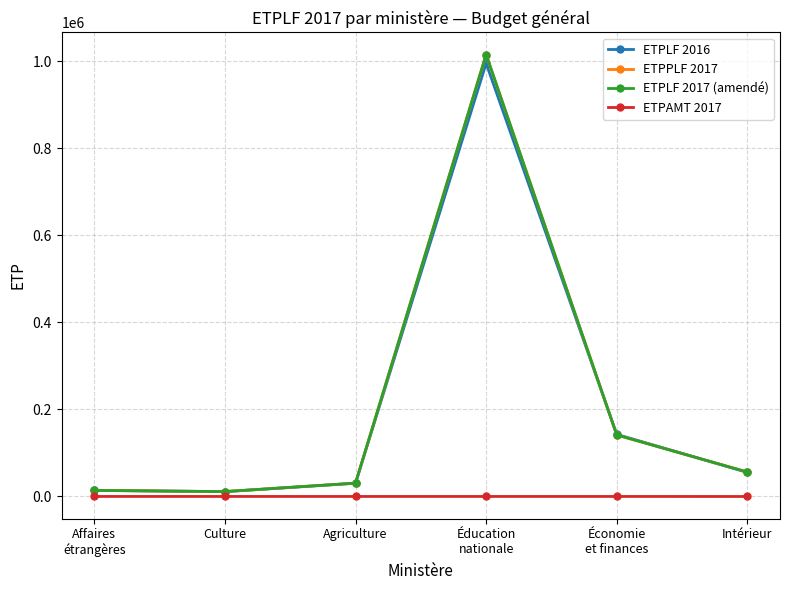

What is the maximum value shown in the chart?

1015603